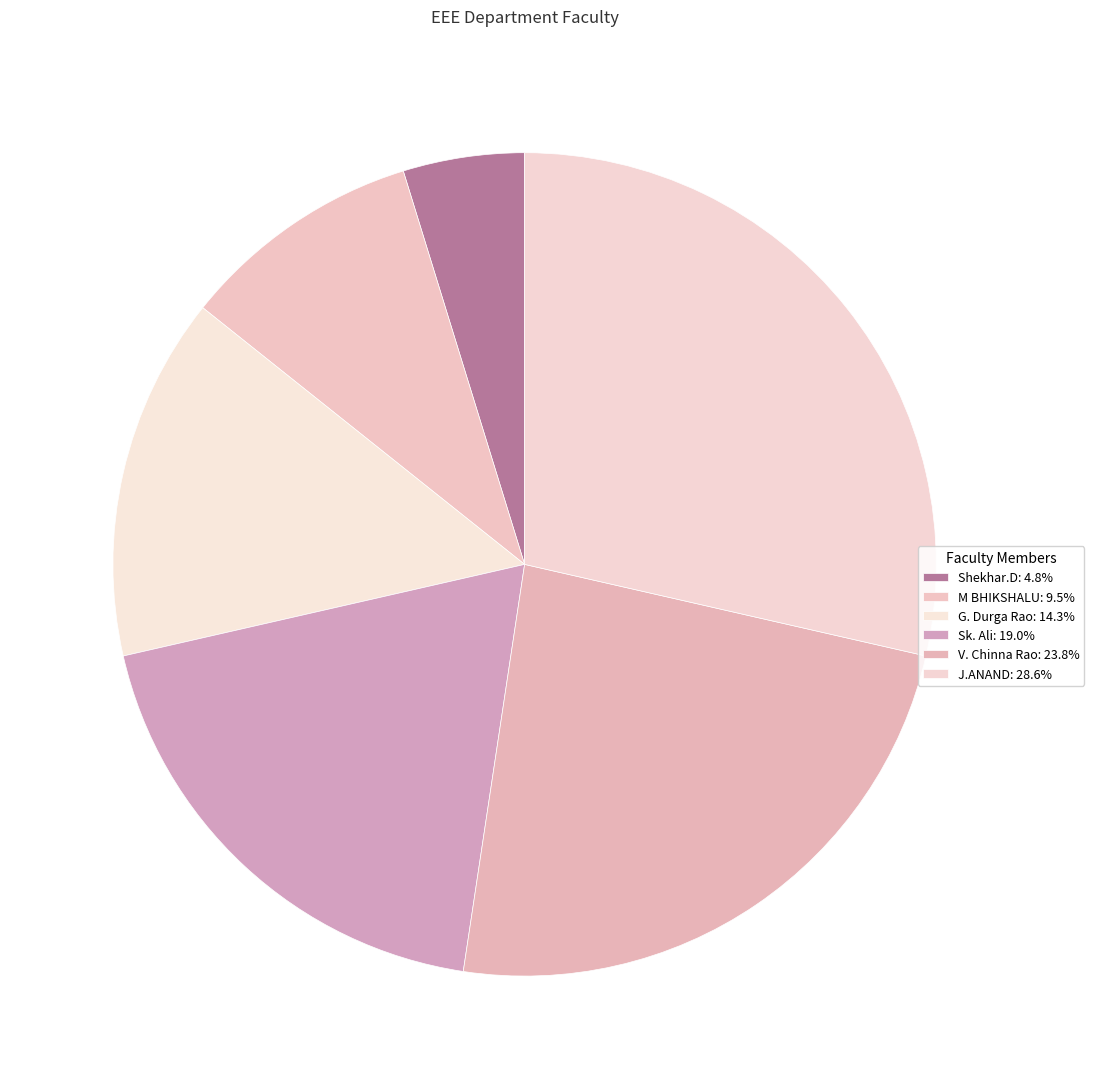

Does V. Chinna Rao represent more than half of the total?

No